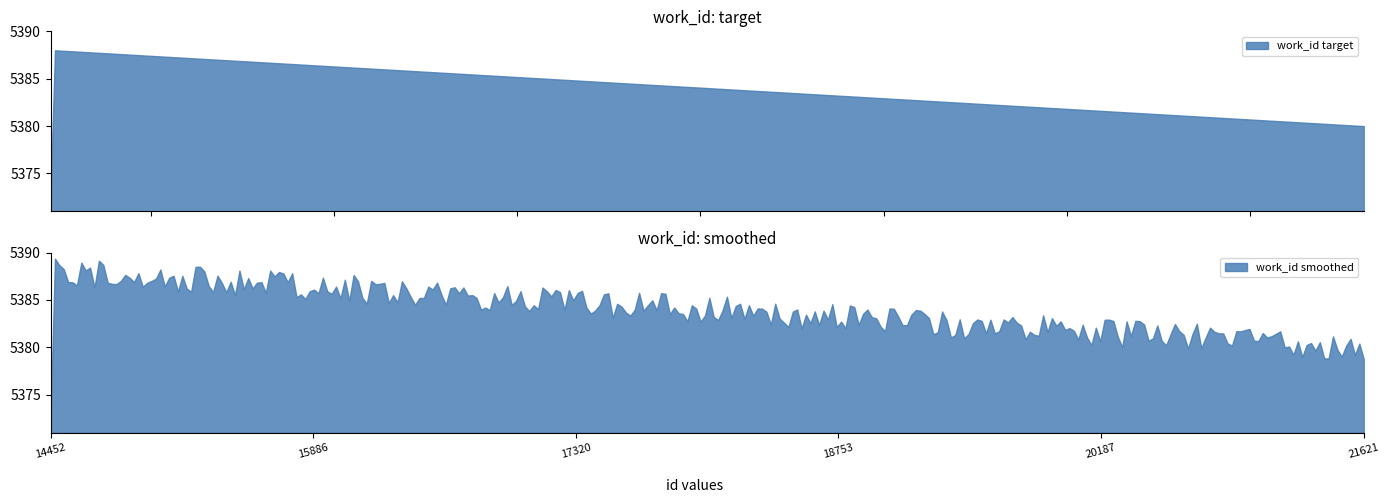

What is the value of the 8th point from the left?

5387